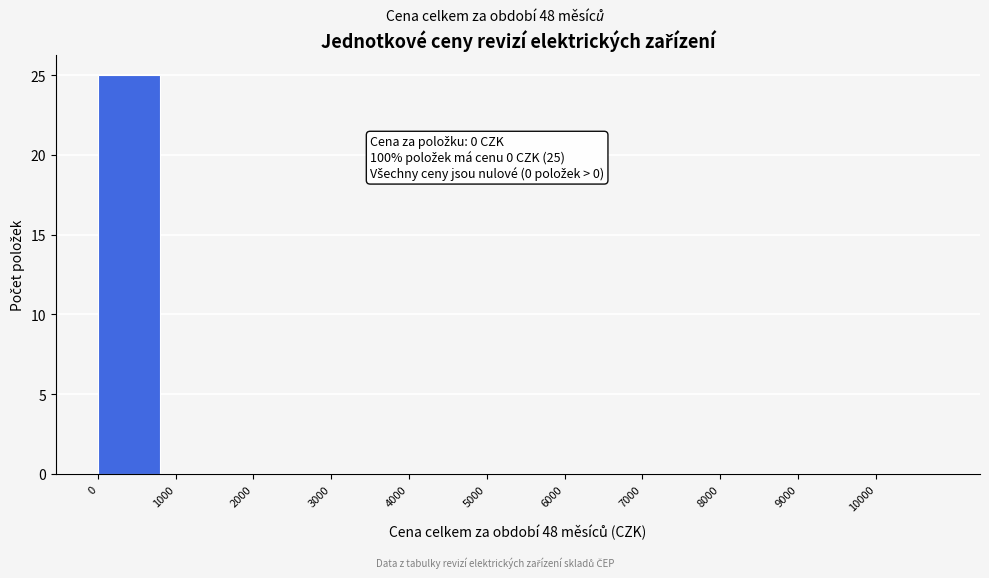

Over which range of the x-axis is the bar tallest?

0 to 1000